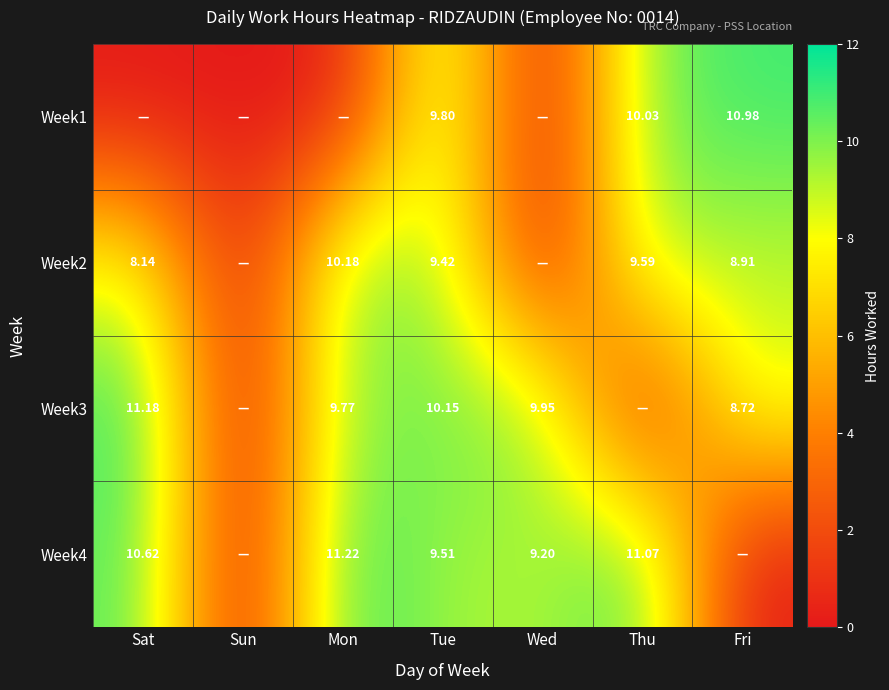

What is the approximate value of Week2 at Sat?

8.1